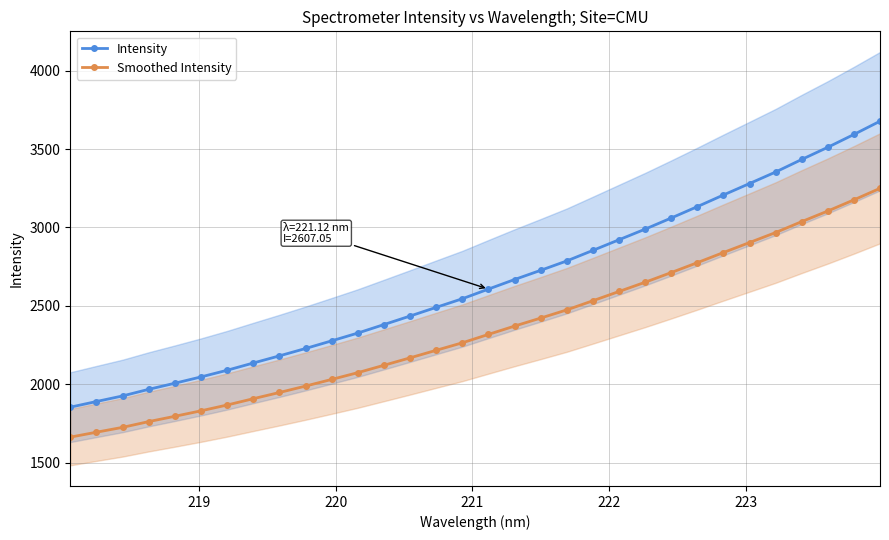

True or false: Intensity and Smoothed Intensity cross at least once.

False